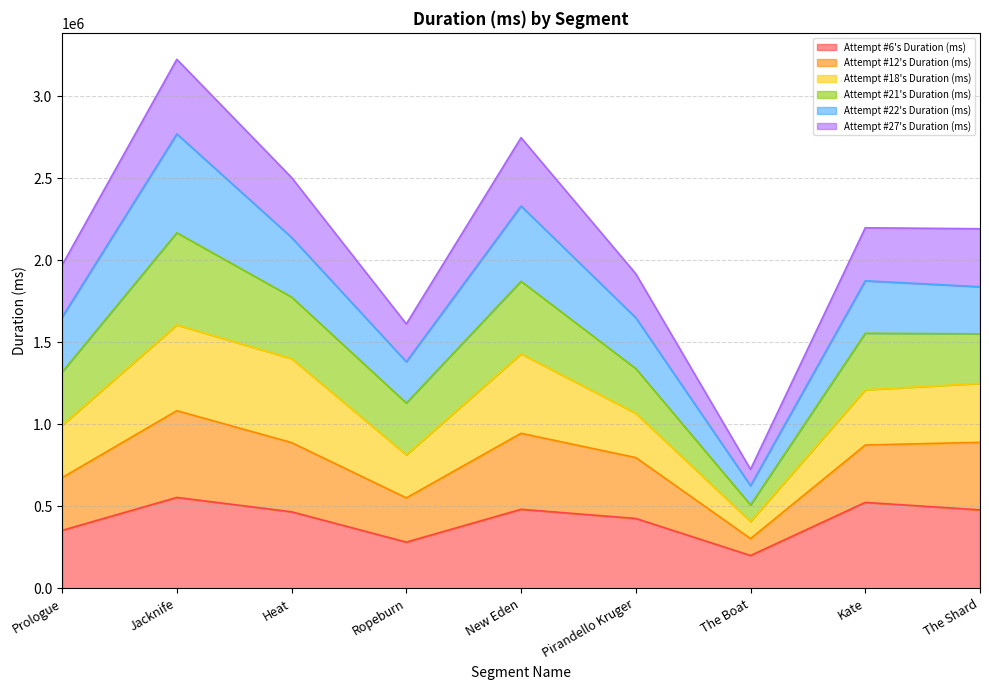

Is it true that Attempt #6's Duration (ms) equals 102520 at Ropeburn?

False